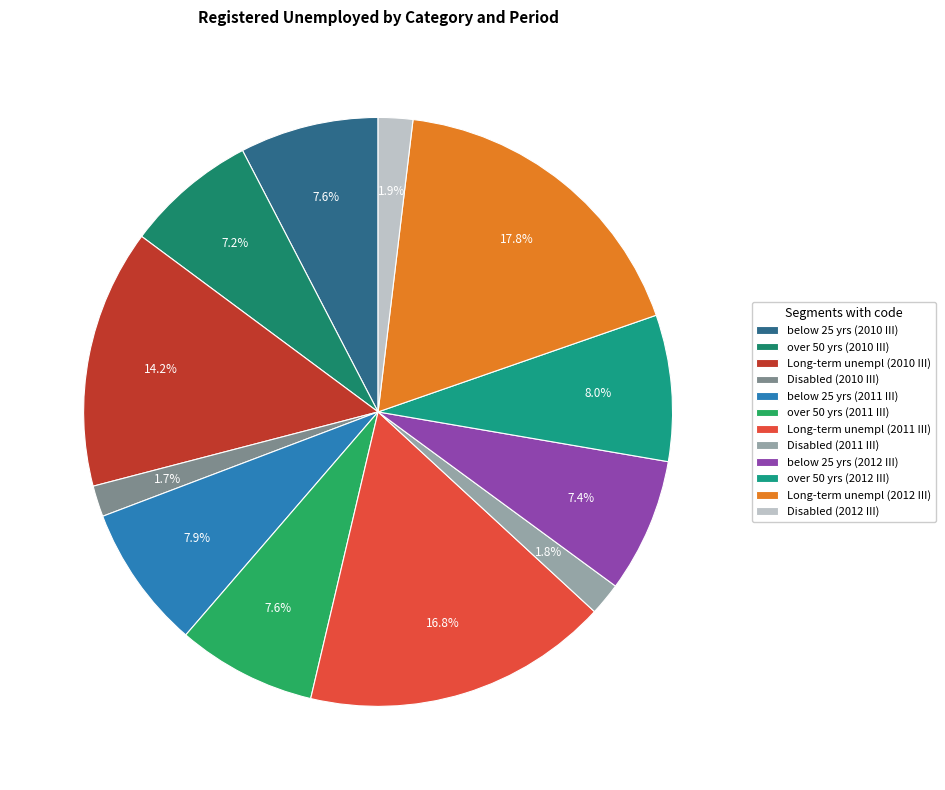

Is there any slice that represents more than half of the pie?

No